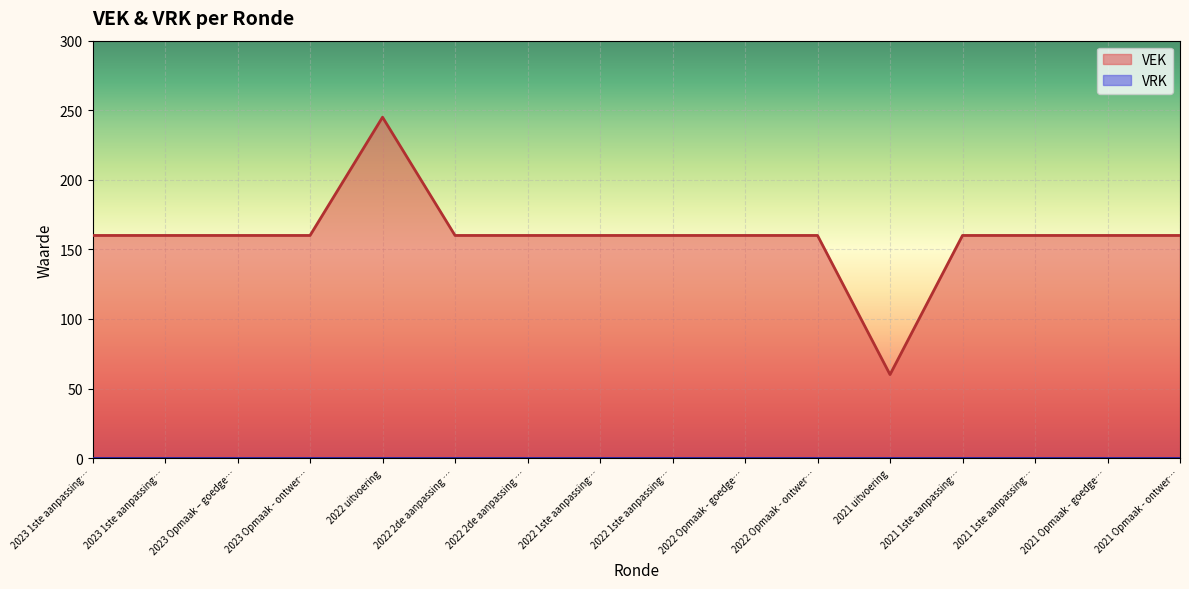

The chart shows a value of 160 at 2023 1ste aanpassing…. True or false?

True